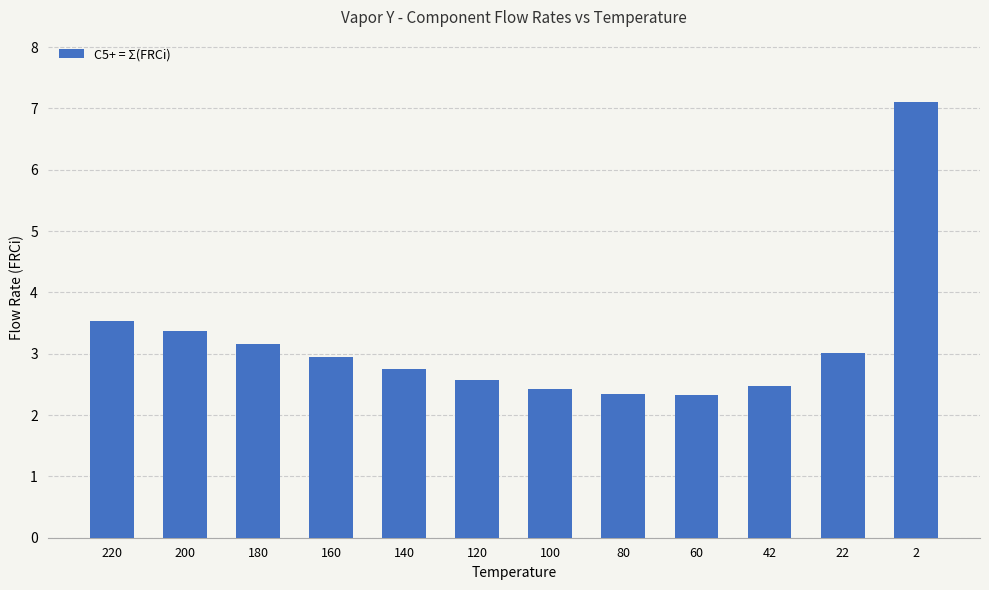

The chart shows a value of 3.4 at 200. True or false?

True